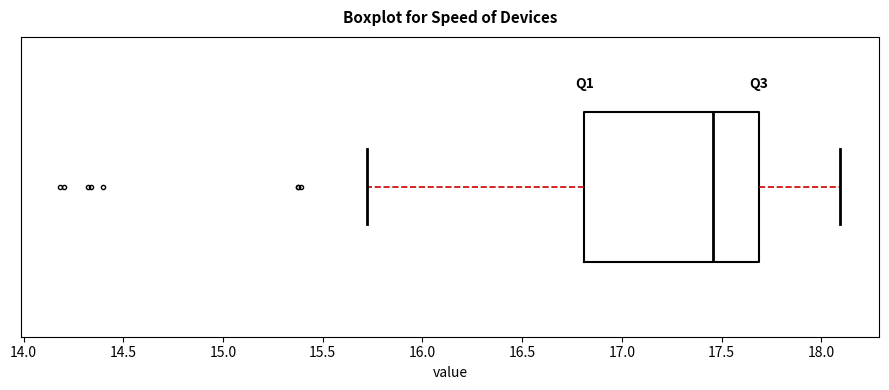

Read this box plot against the x-axis: the position of the median line, the range covered by the box, and the ends of both whiskers. The values are not printed on the chart, so give them approximately, as read against the axis.

median 17.45, box 16.80 to 17.70, whiskers 15.70 to 18.10